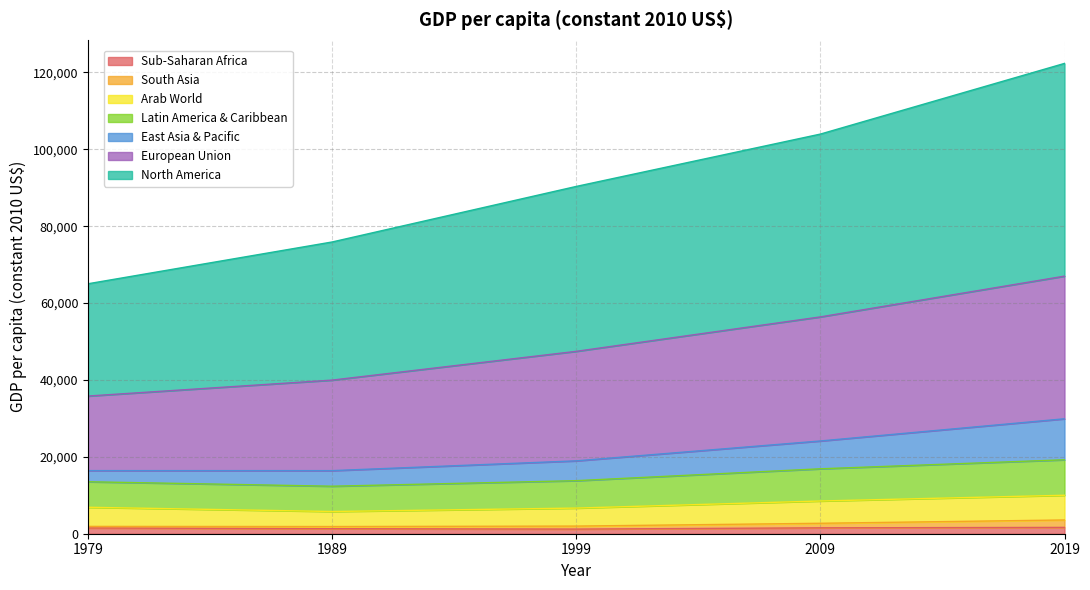

At which category is the sum across all series the highest?

2019